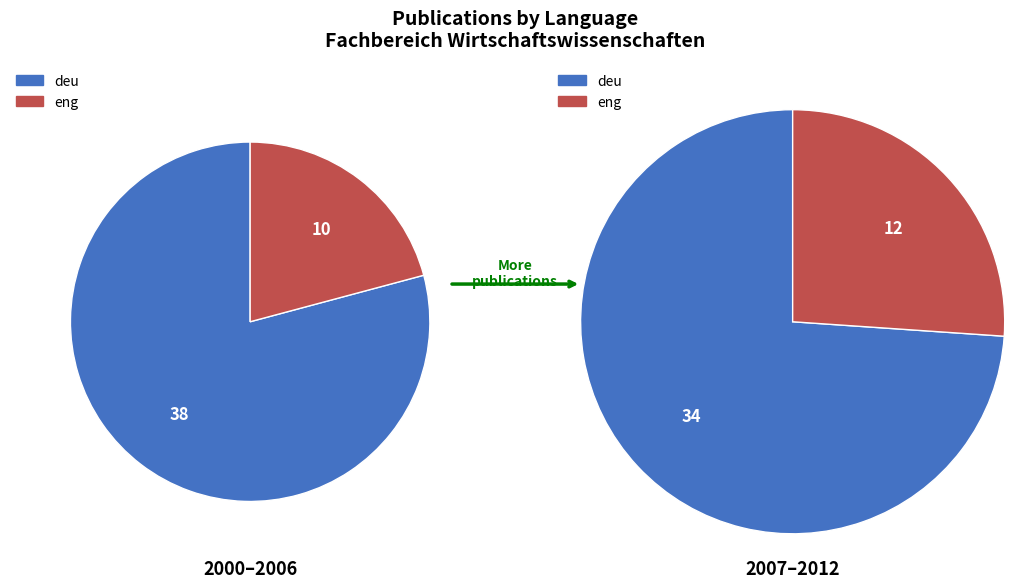

The eng slice represents 33% of the pie. True or false?

False